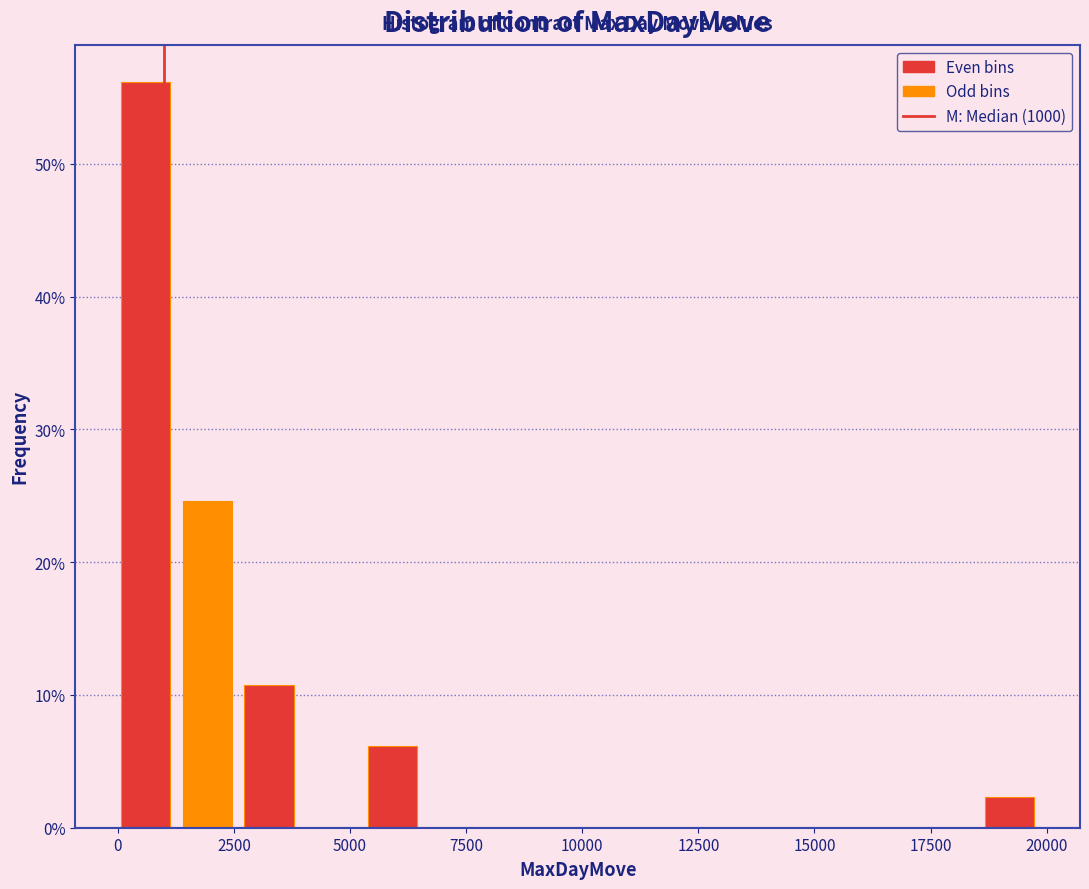

Around what value on the x-axis is the tallest bar? Give the approximate position of its centre, as read against the axis.

500